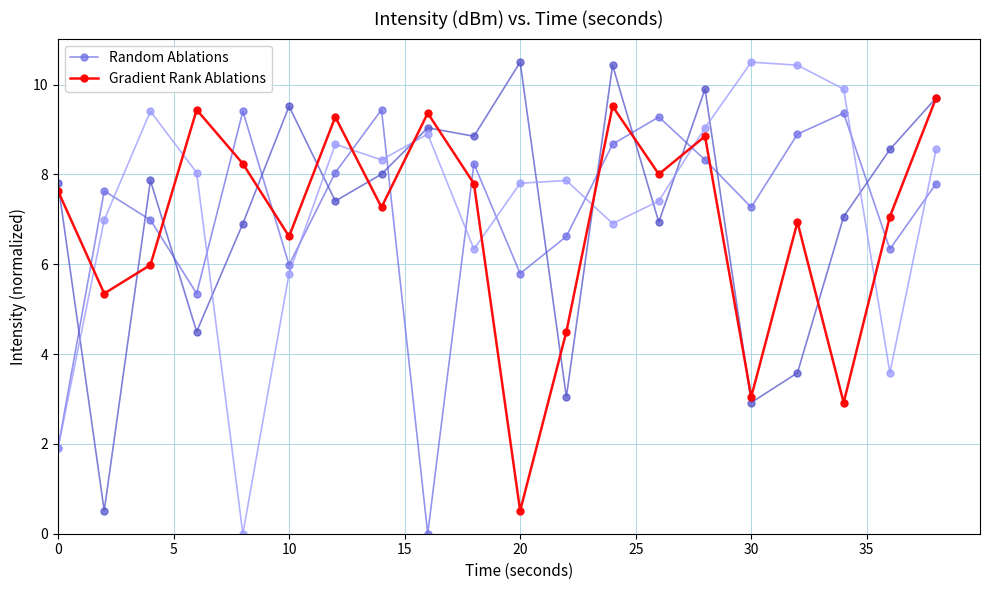

True or false: Random Ablations has more than 1 interior local peaks.

True